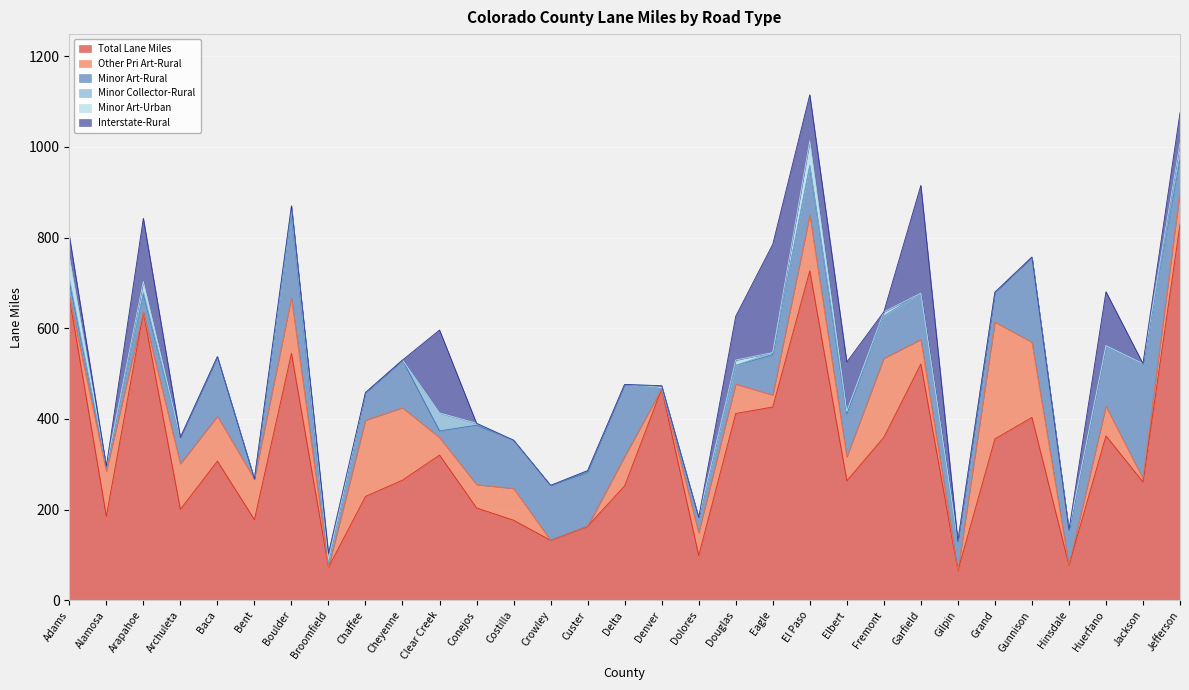

Rank the series at Conejos from lowest to highest value.

Minor Art-Urban, Interstate-Rural, Minor Collector-Rural, Other Pri Art-Rural, Minor Art-Rural, Total Lane Miles